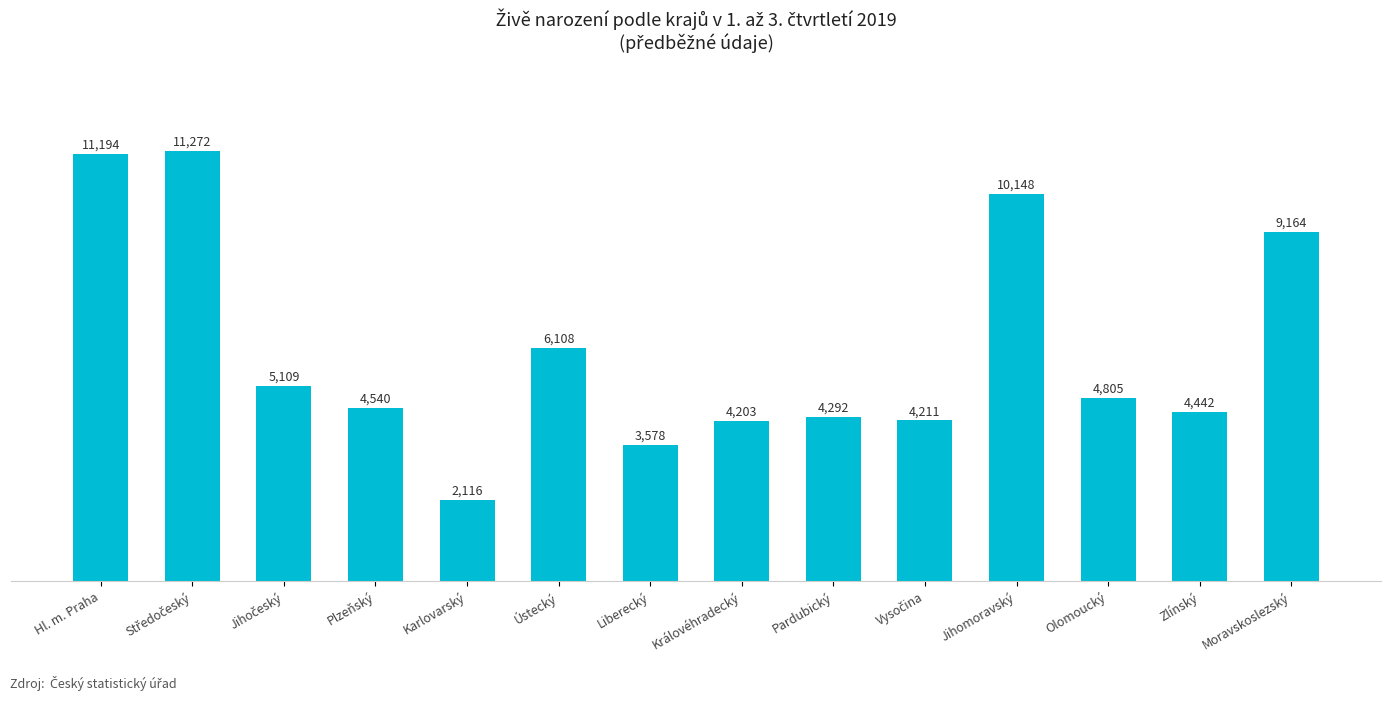

At which label is the value closest to 6694?

Ústecký